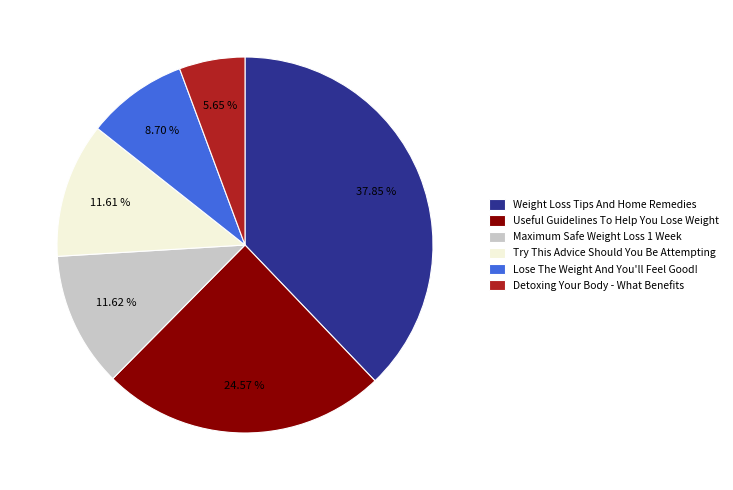

Which slice is the smallest?

Detoxing Your Body - What Benefits